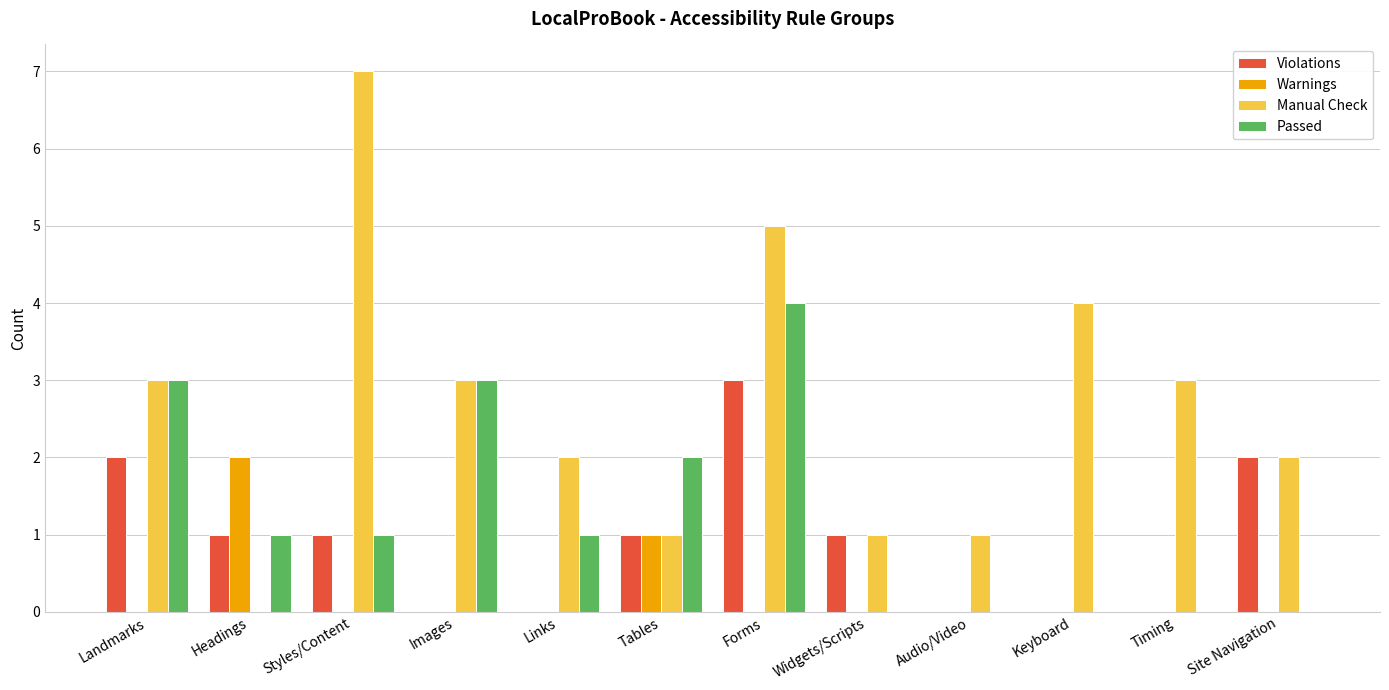

What is the difference between the Warnings values at Headings and Tables?

1